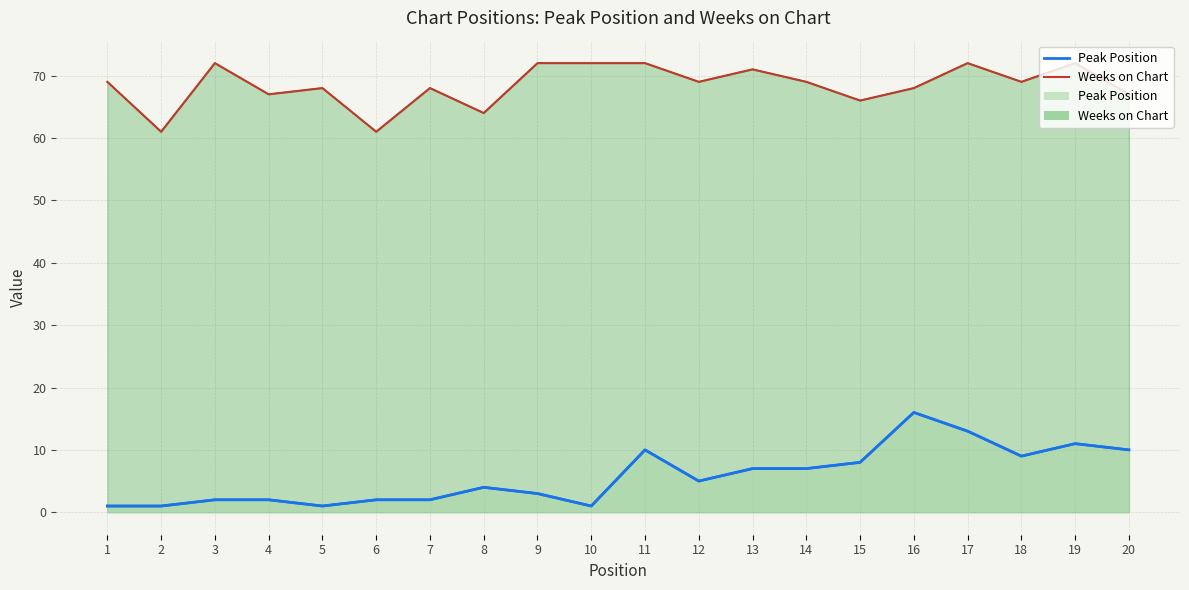

Where is the first local minimum for Weeks on Chart (line)?

2